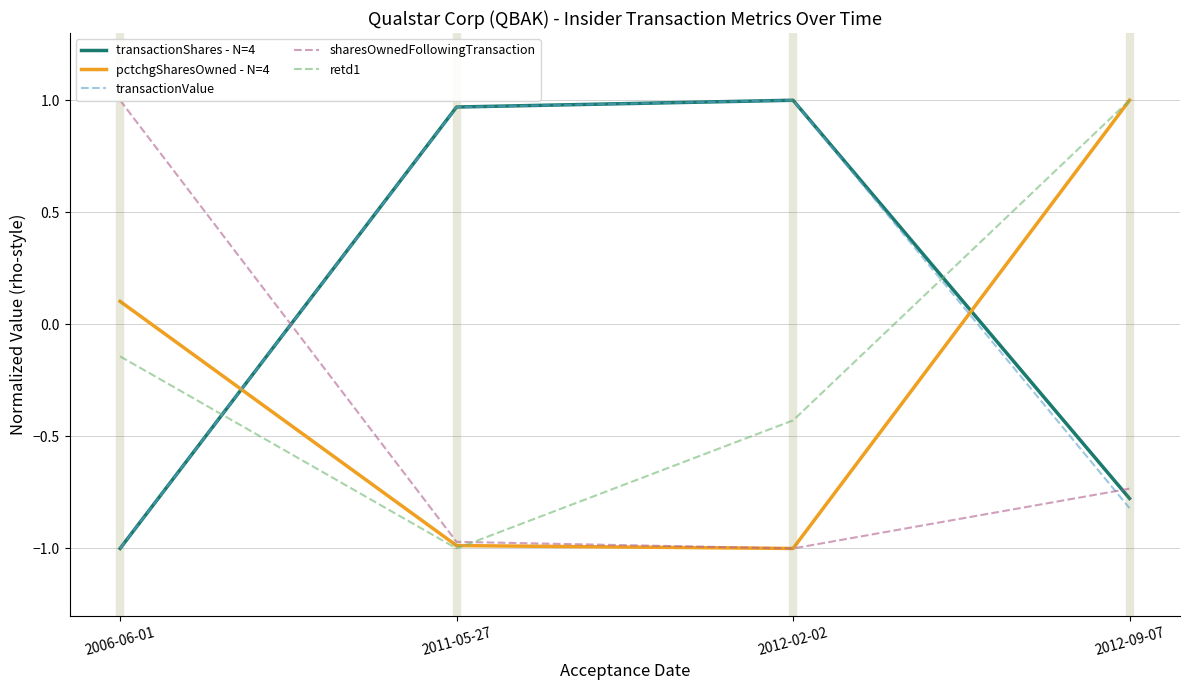

The value of pctchgSharesOwned - N=4 at 2011-05-27 is -0.2. True or false?

False